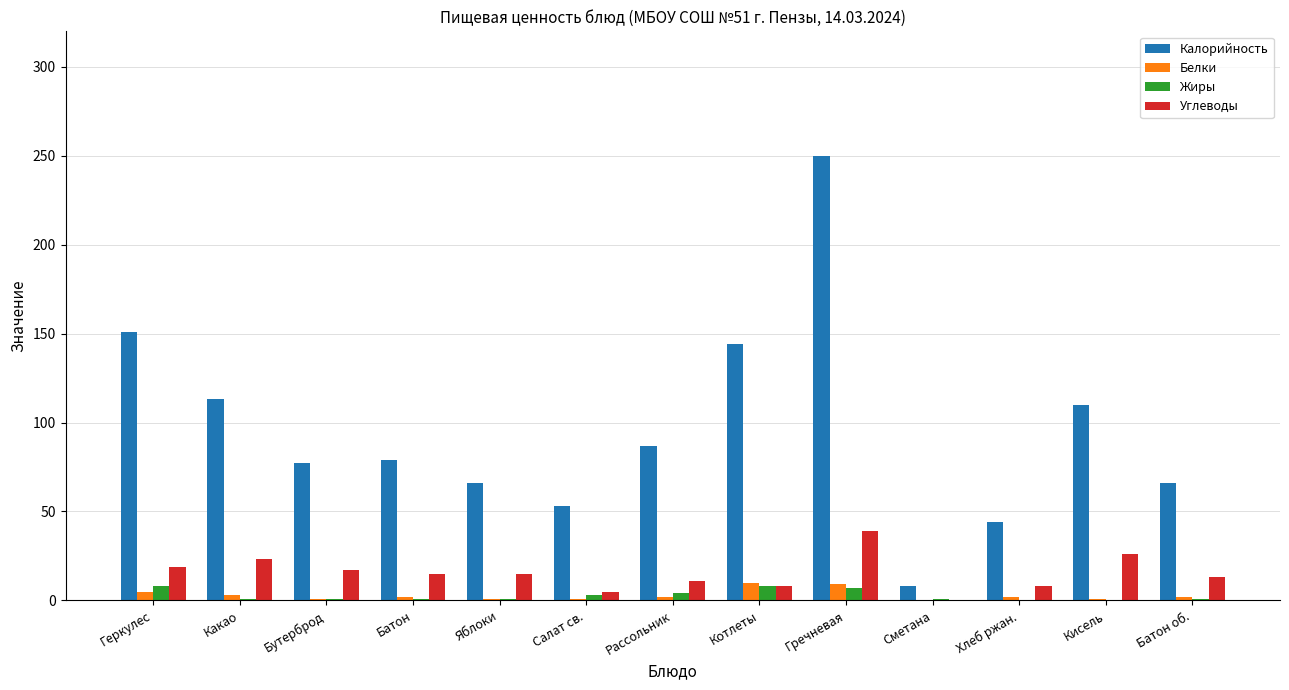

What are all the series names shown in the legend?

Калорийность, Белки, Жиры, Углеводы